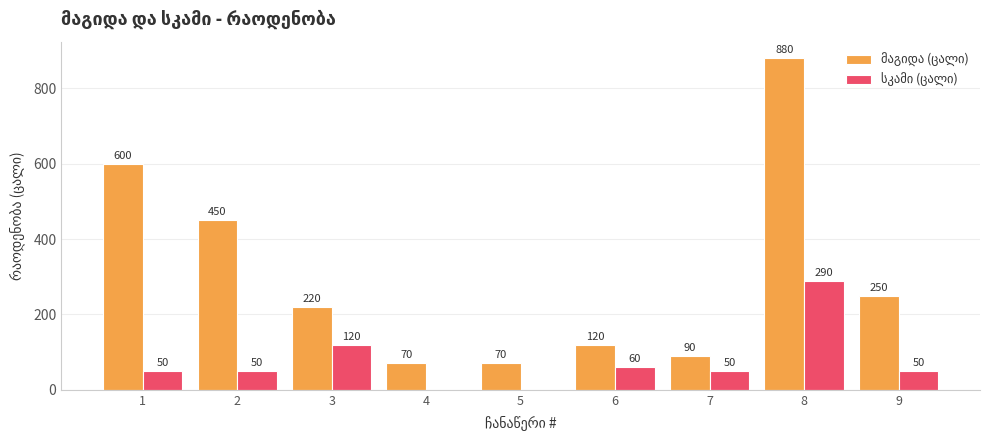

What is the total value across all series at 4?

70